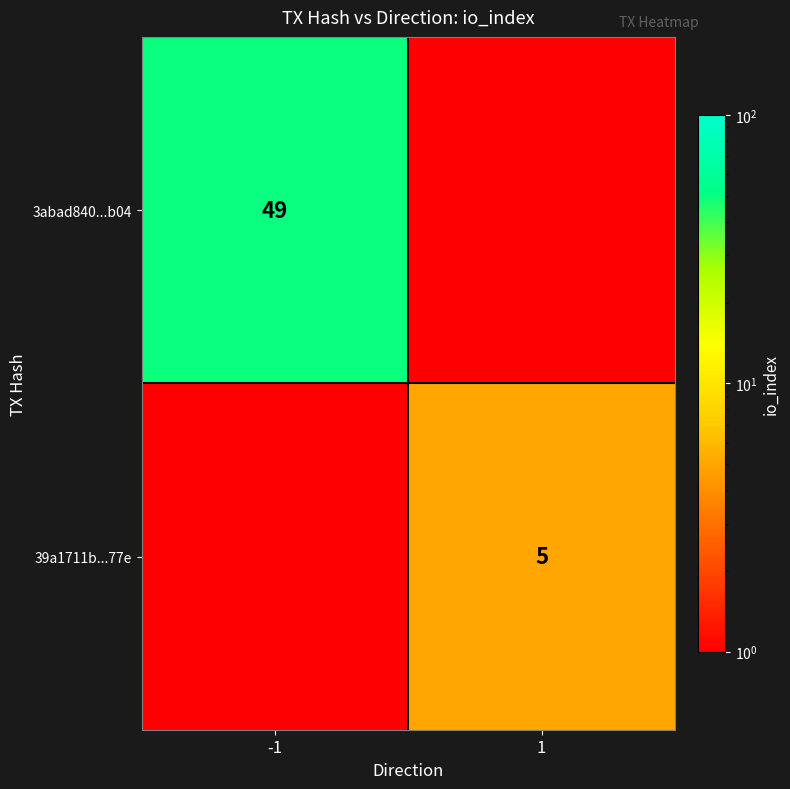

At which category does the chart reach its peak across all series?

-1